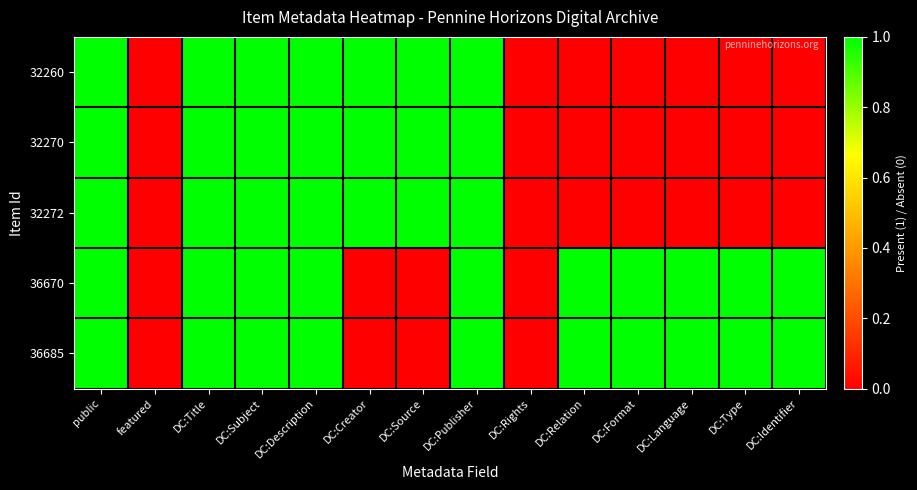

Rank the series by their maximum value, from lowest to highest.

32260, 32270, 32272, 36670, 36685